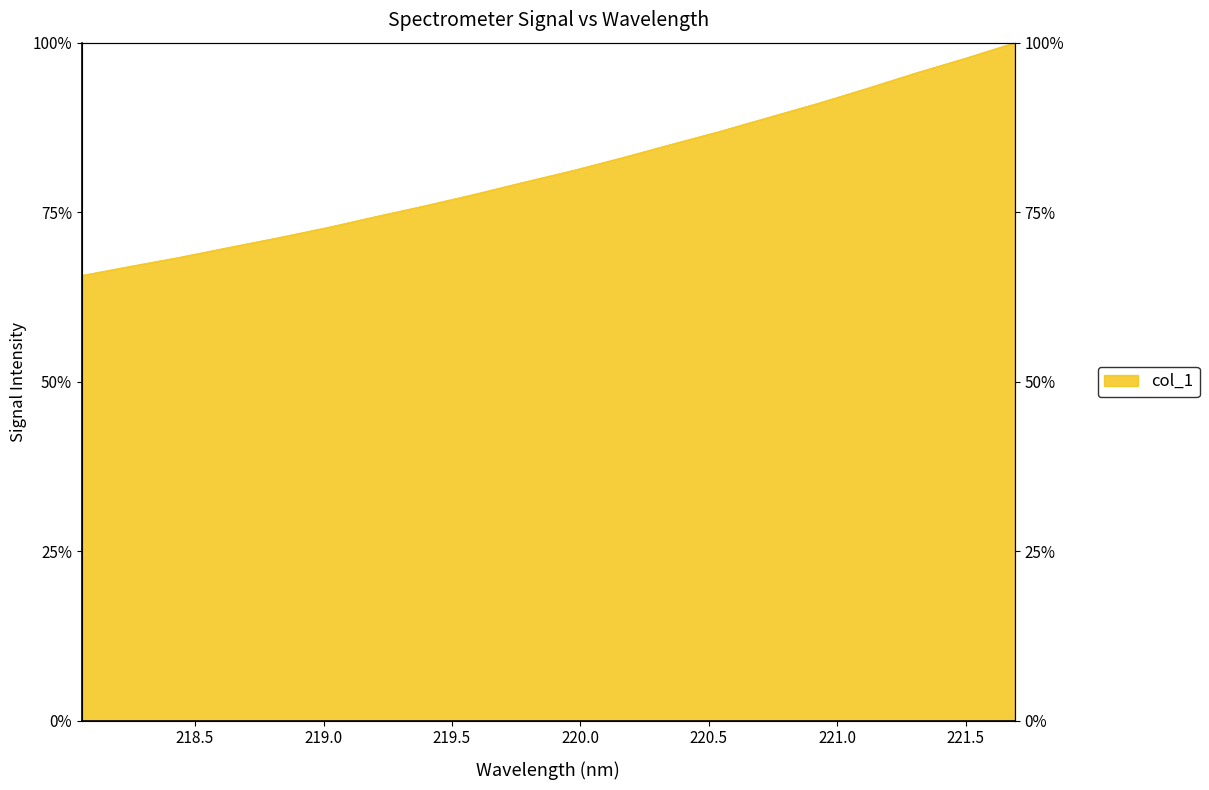

What is the change in value from 219.2067 to 220.3533?

+10.6